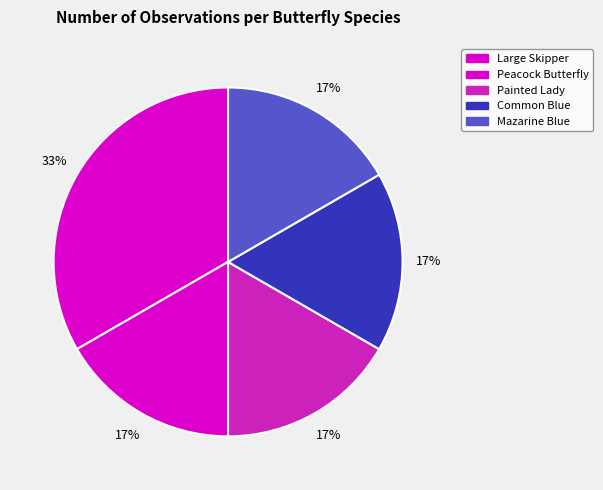

To the nearest percent, what is the difference between the largest and smallest slice percentages?

17%